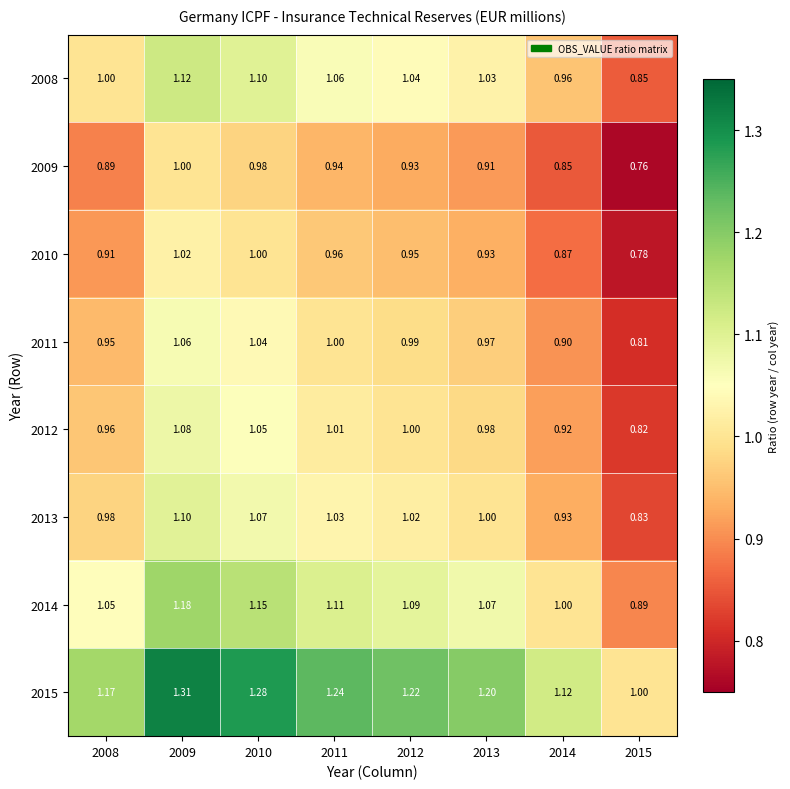

List the series in order of their peak value, highest first.

2015, 2014, 2008, 2013, 2012, 2011, 2010, 2009